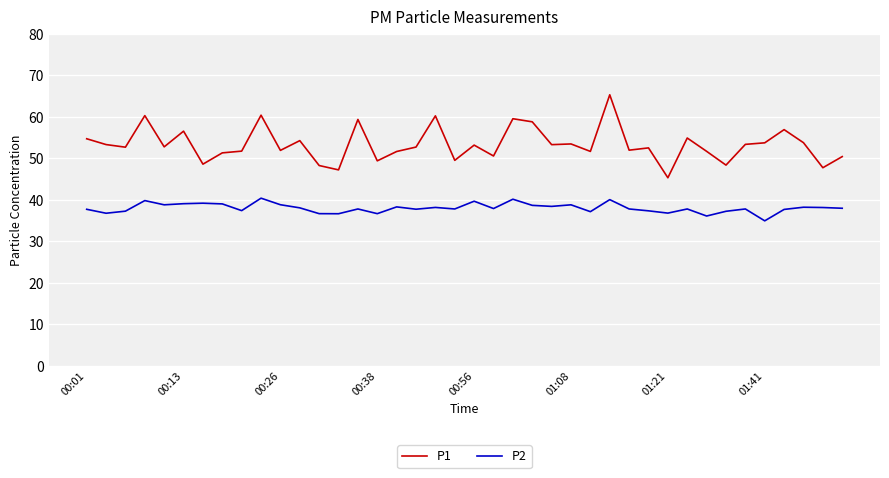

What is the difference between the maximum and minimum values in the P1 series?

20.0